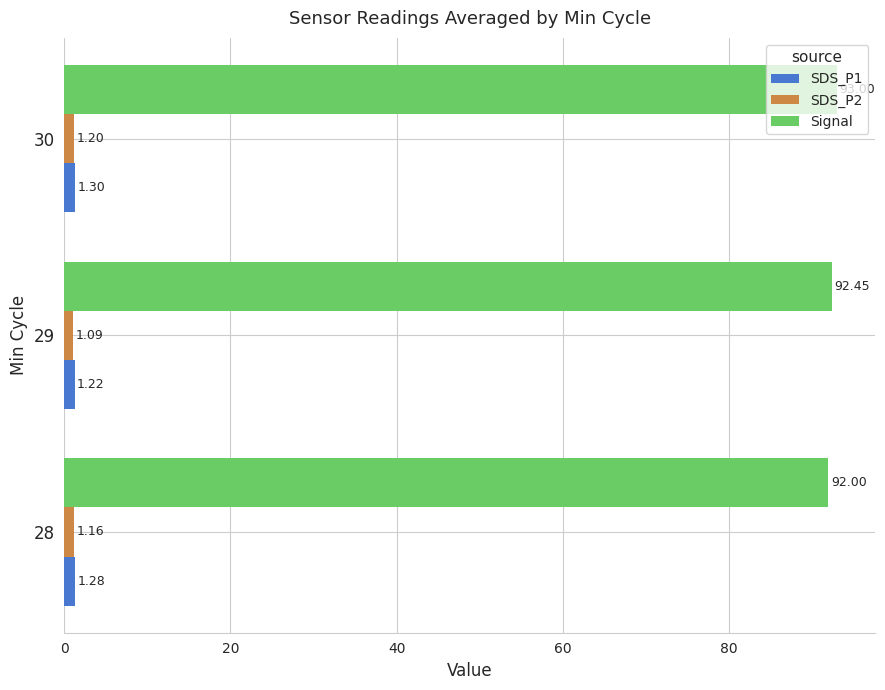

How many SDS_P1 values are between 1 and 2?

3